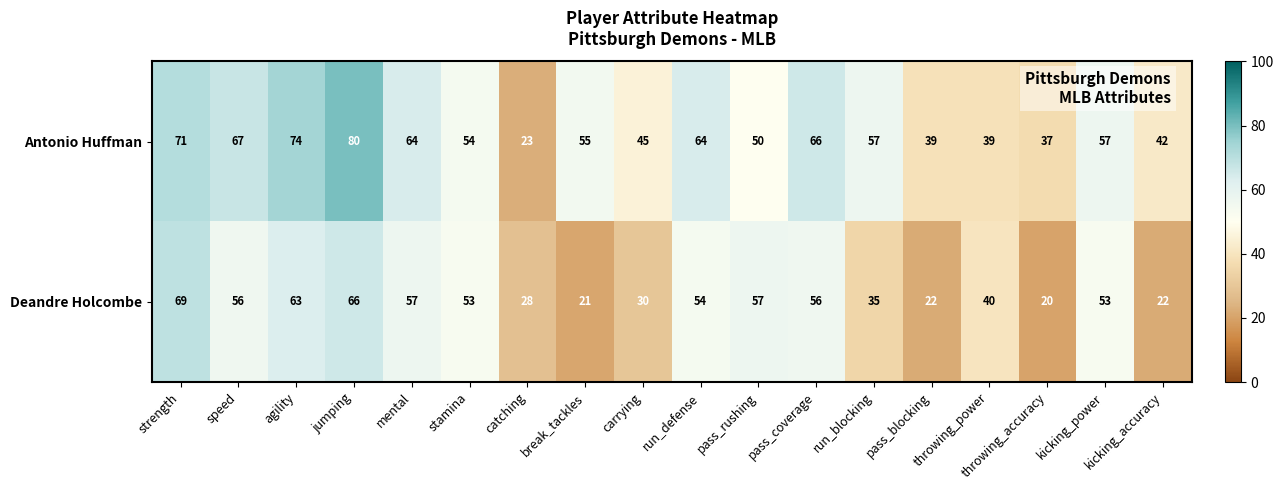

At jumping, list the series in order from largest to smallest.

Antonio Huffman, Deandre Holcombe